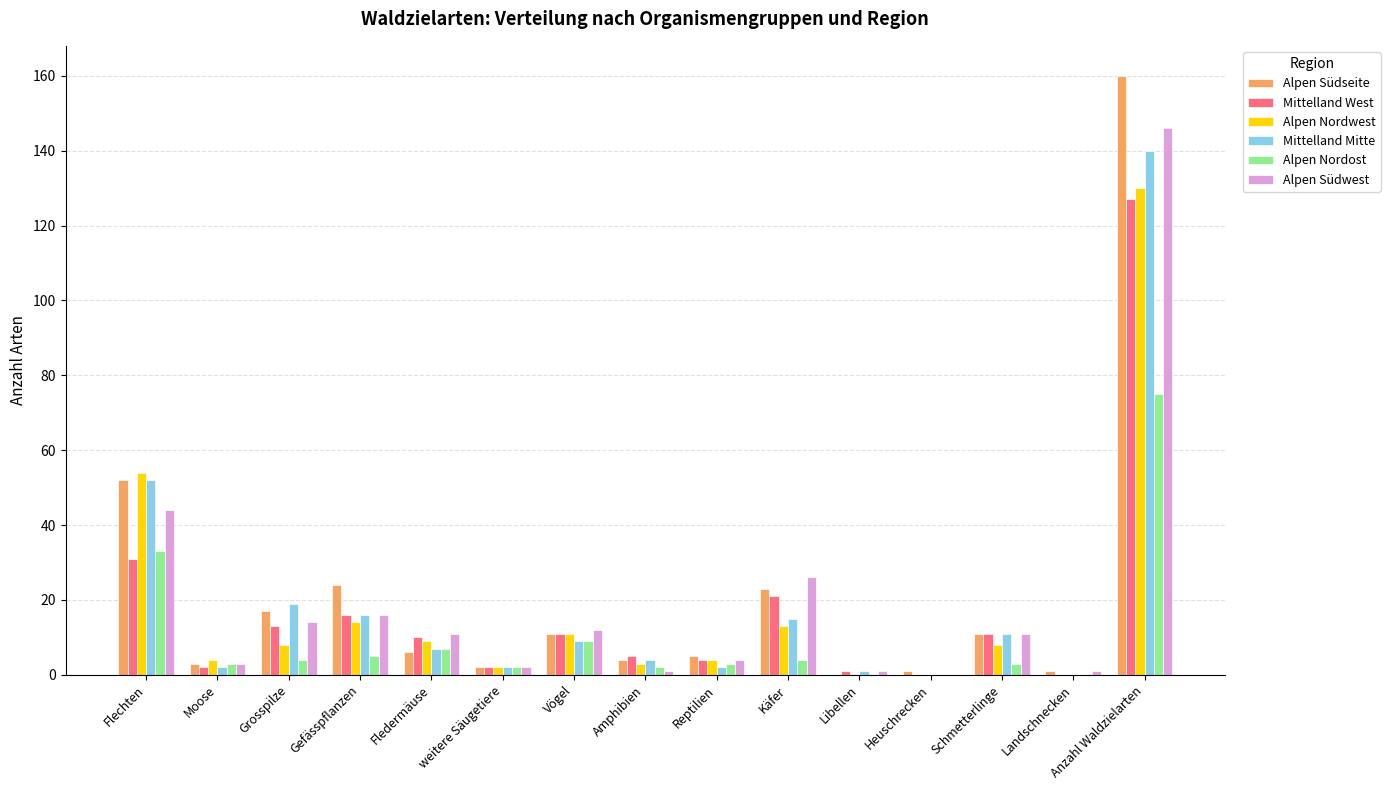

How many distinct data groups are displayed?

6